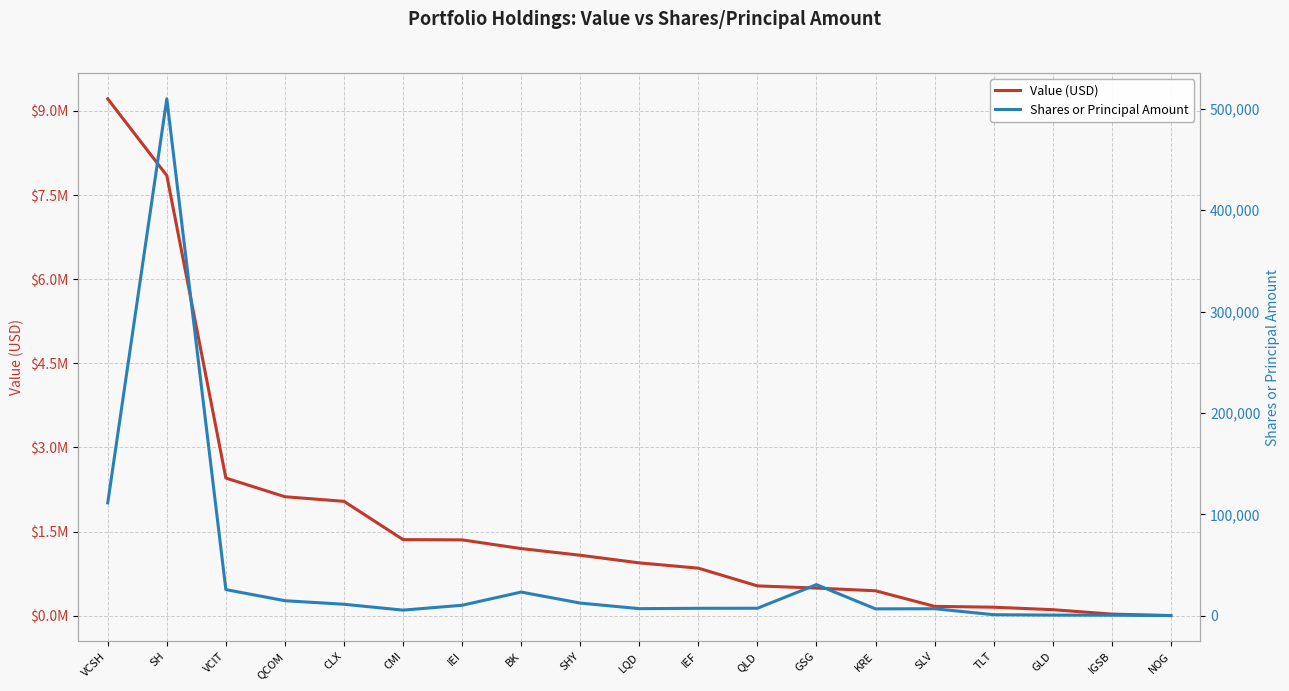

Which has a higher value, VCIT or LQD?

VCIT